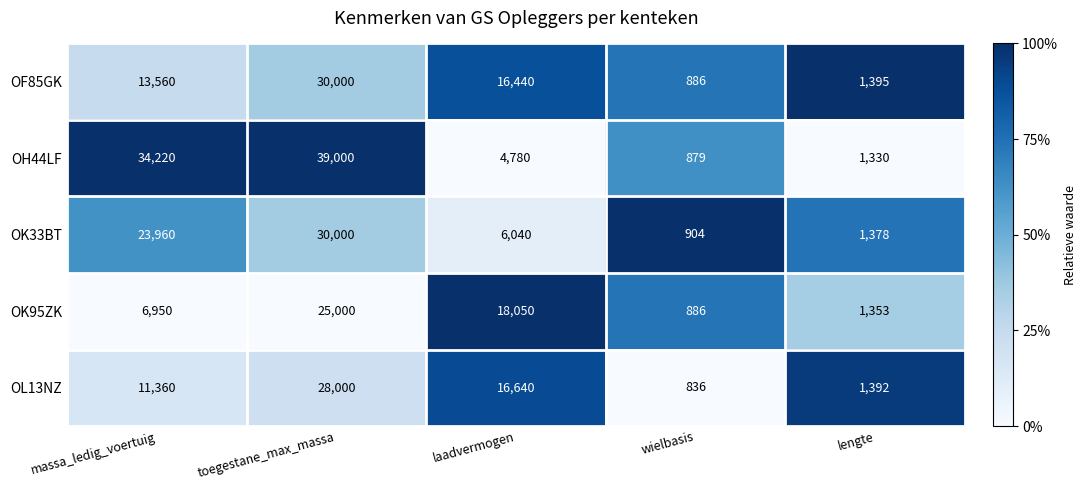

At which label is OK33BT closest to 15452?

massa_ledig_voertuig